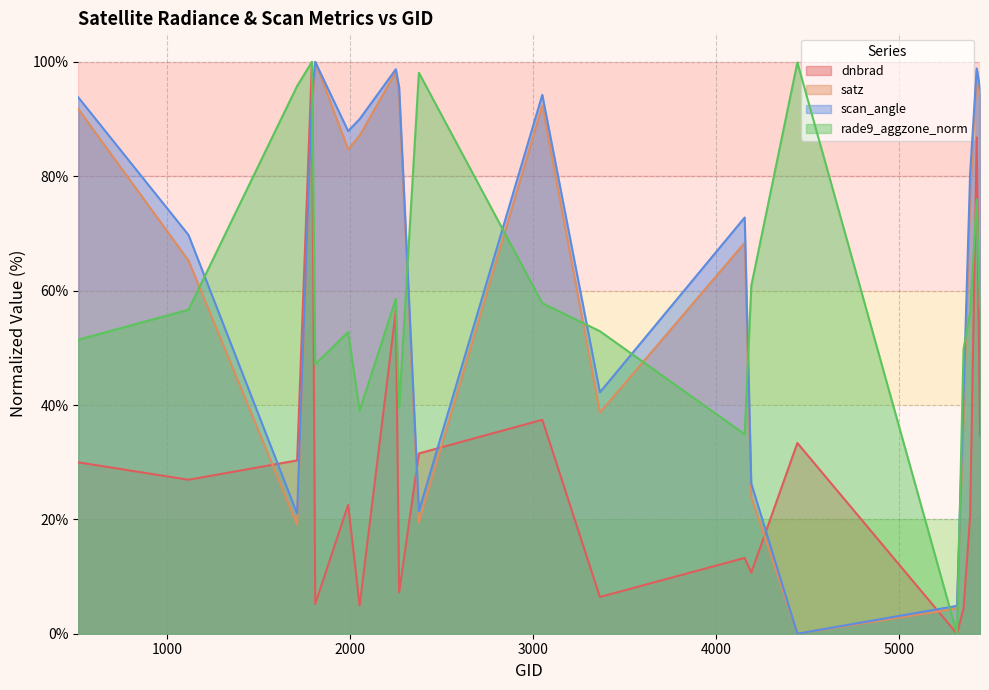

The value of dnbrad at 1988 is 13.0. True or false?

False